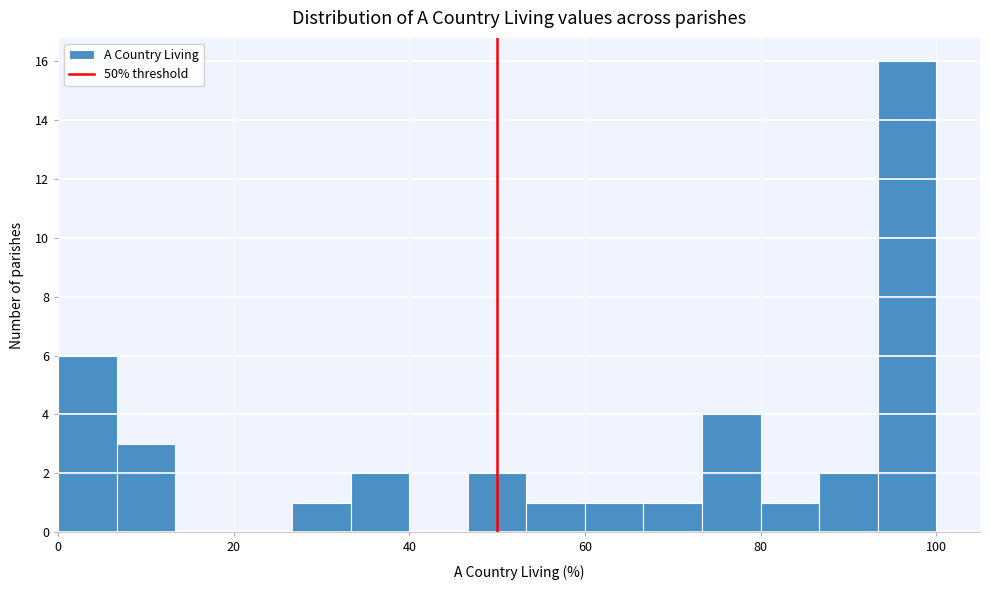

Read against the x-axis, roughly where is the centre of the tallest bar?

96